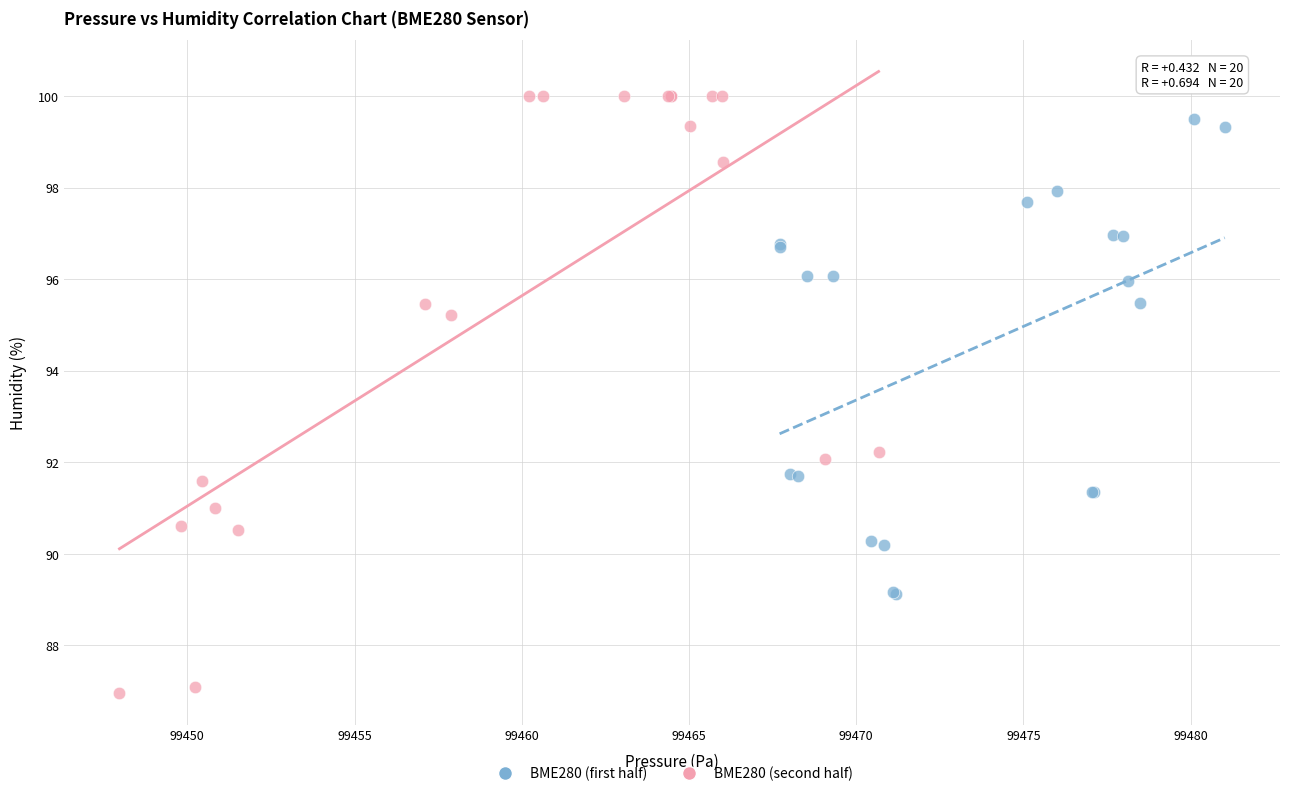

Which series has the largest Y range (max minus min)?

BME280 (second half)